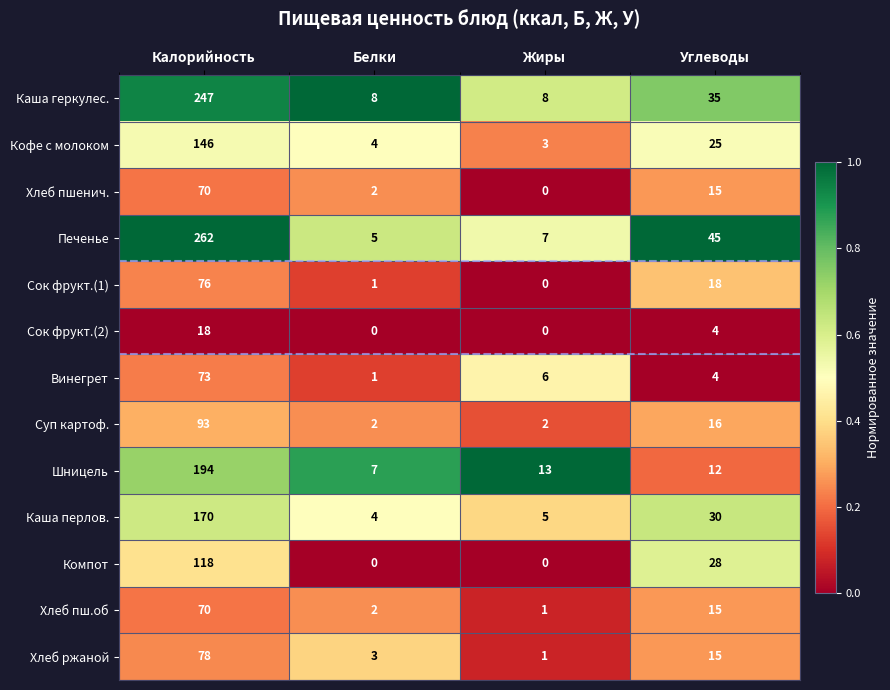

What is the total value across all series at Жиры?

46